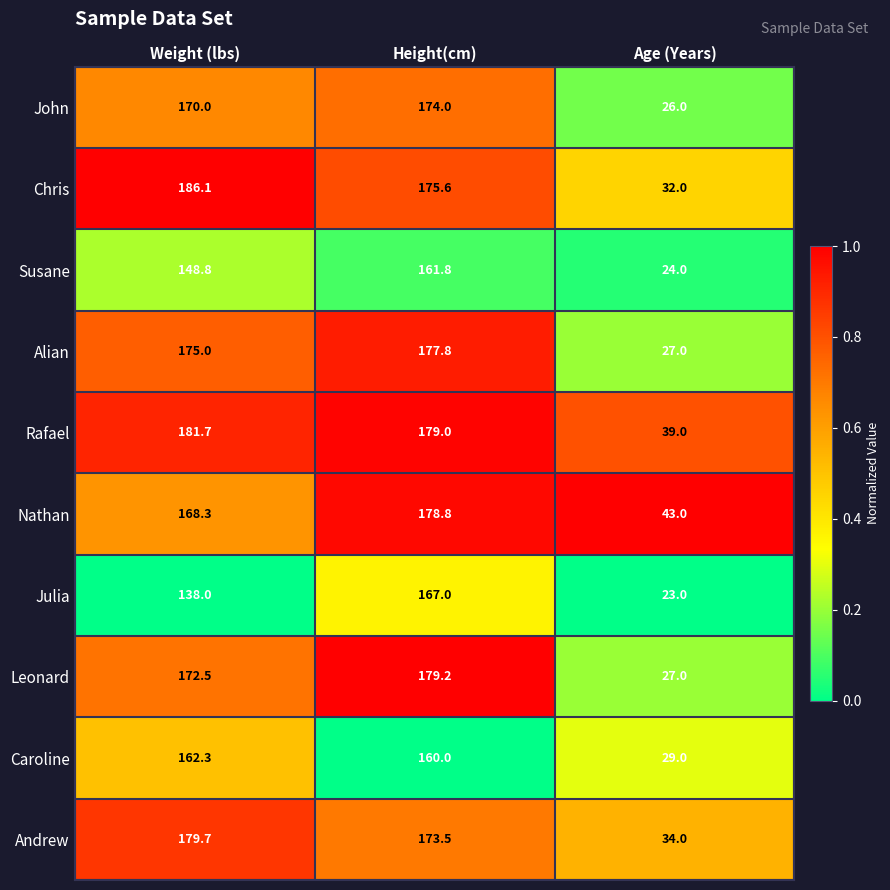

Reading left to right, what are all the values shown in this chart?

John: Weight (lbs)=170.0	Height(cm)=174.0	Age (Years)=26.0
Chris: Weight (lbs)=186.1	Height(cm)=175.6	Age (Years)=32.0
Susane: Weight (lbs)=148.8	Height(cm)=161.8	Age (Years)=24.0
Alian: Weight (lbs)=175.0	Height(cm)=177.8	Age (Years)=27.0
Rafael: Weight (lbs)=181.7	Height(cm)=179.0	Age (Years)=39.0
Nathan: Weight (lbs)=168.3	Height(cm)=178.8	Age (Years)=43.0
Julia: Weight (lbs)=138.0	Height(cm)=167.0	Age (Years)=23.0
Leonard: Weight (lbs)=172.5	Height(cm)=179.2	Age (Years)=27.0
Caroline: Weight (lbs)=162.3	Height(cm)=160.0	Age (Years)=29.0
Andrew: Weight (lbs)=179.7	Height(cm)=173.5	Age (Years)=34.0